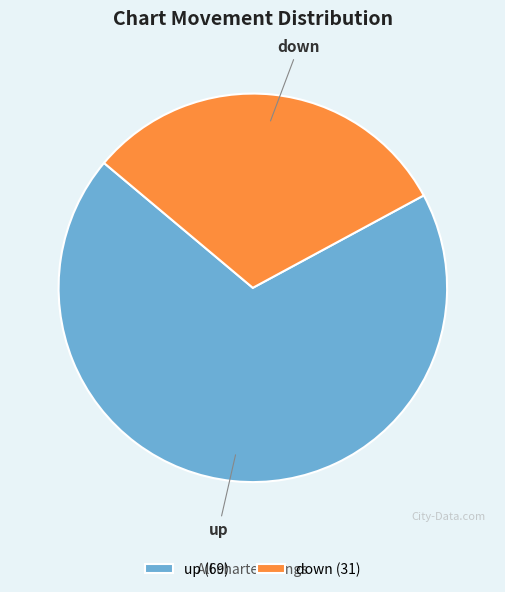

Is there a majority slice in this chart?

Yes